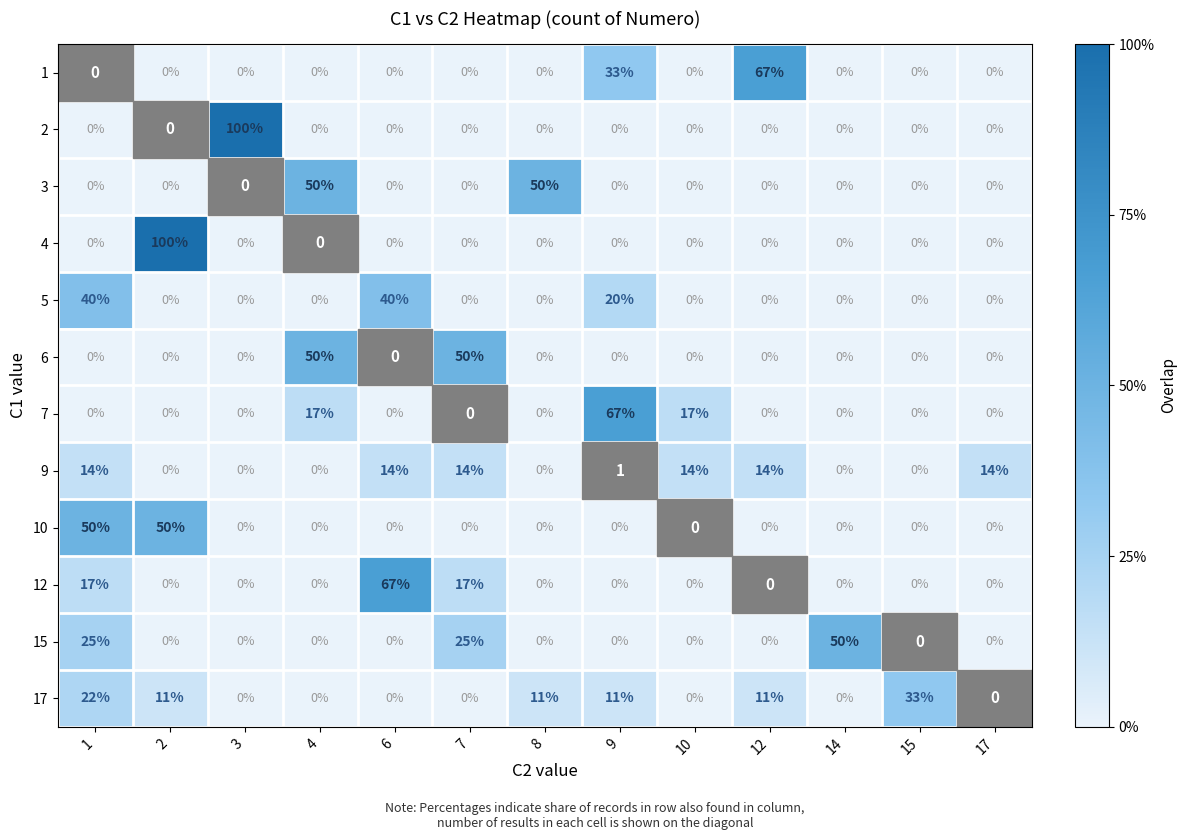

True or false: 5 has a value of 0 at 7.

True